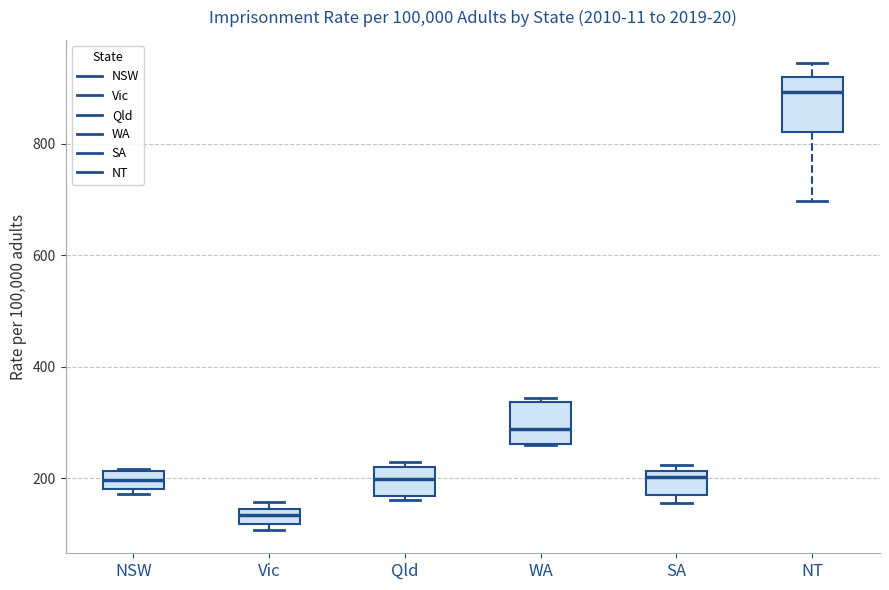

Which box is the tallest, from its lower edge to its upper edge?

NT